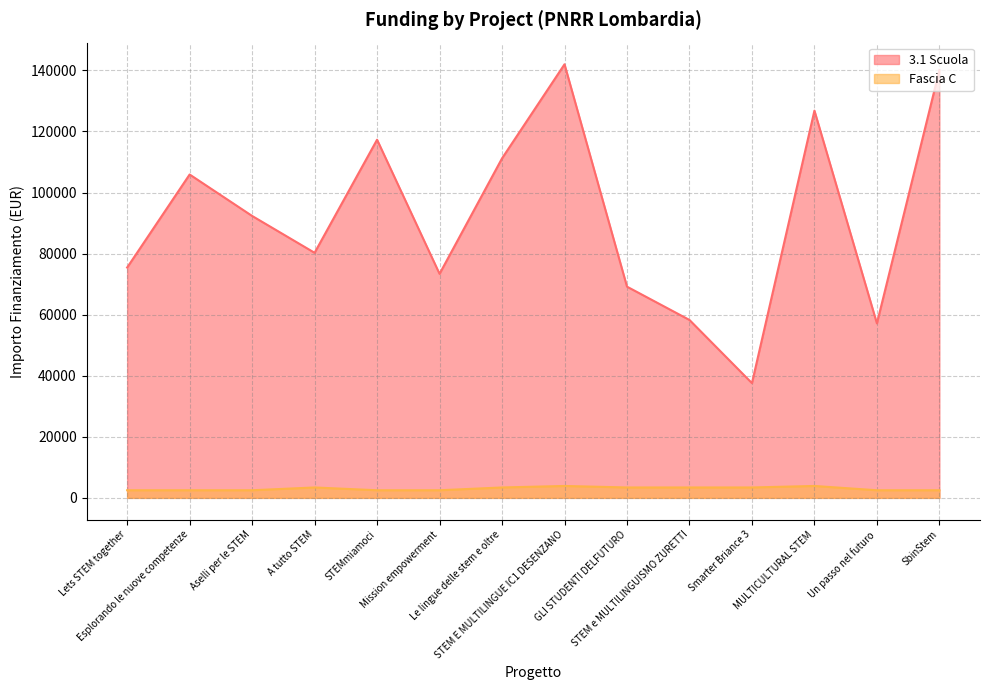

List the series in order of their peak value, lowest first.

Fascia C, 3.1 Scuola